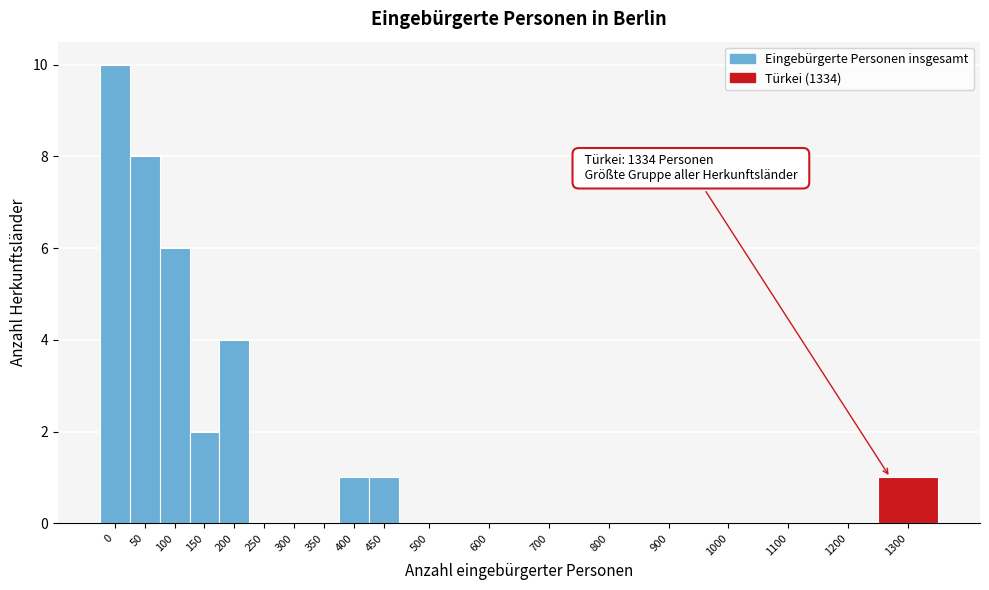

Reading left to right, extract all data points from this chart.

0=10	50=8	100=6	150=2	200=4	250=0	300=0	350=0	400=1	450=1	500=0	600=0	700=0	800=0	900=0	1000=0	1100=0	1200=0	1300=1